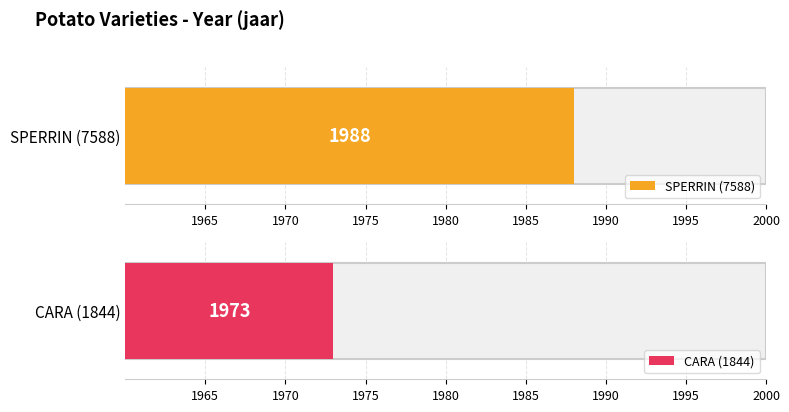

True or false: the data shows 1973 at CARA (1844).

True